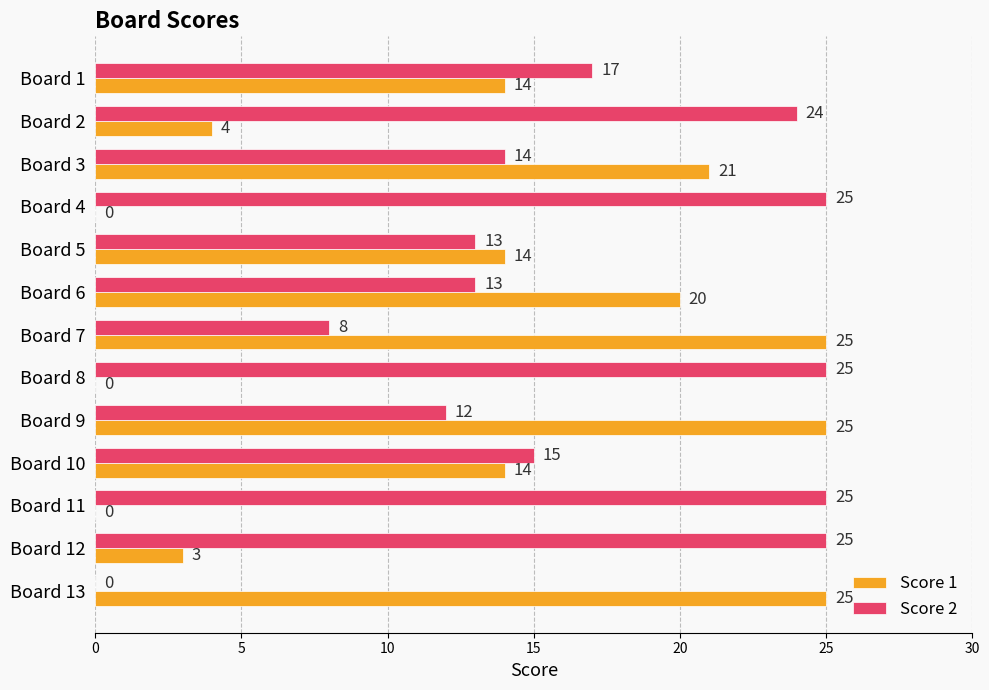

The value of Score 2 at Board 6 is 6. True or false?

False